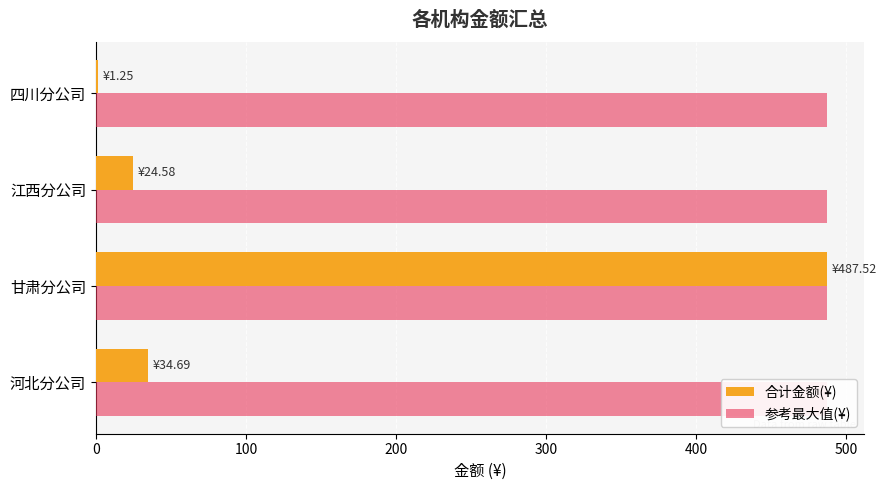

How many data points does each series have?

4